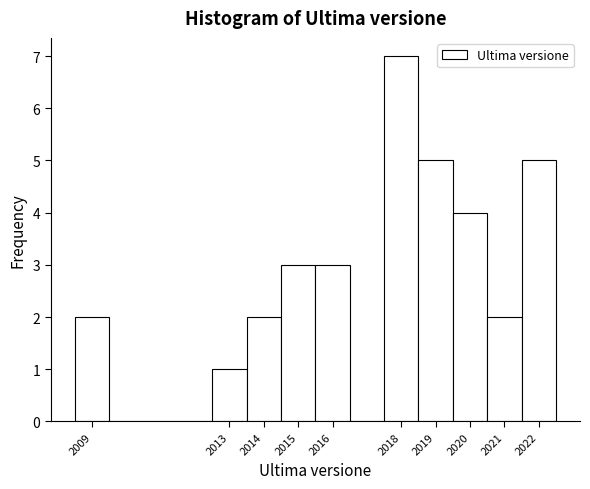

What is the height of the bar covering 2008.5 to 2009.5 on the x-axis? The values are not printed on the chart, so give them approximately, as read against the axis.

2